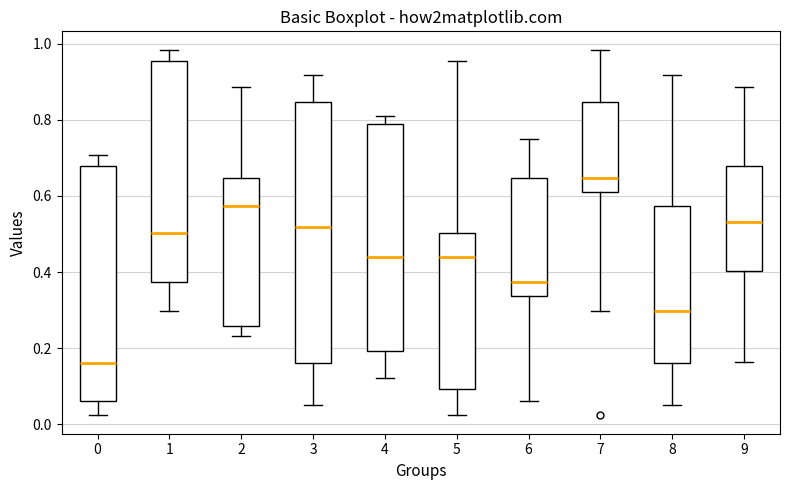

Which box is the tallest, from its lower edge to its upper edge?

3